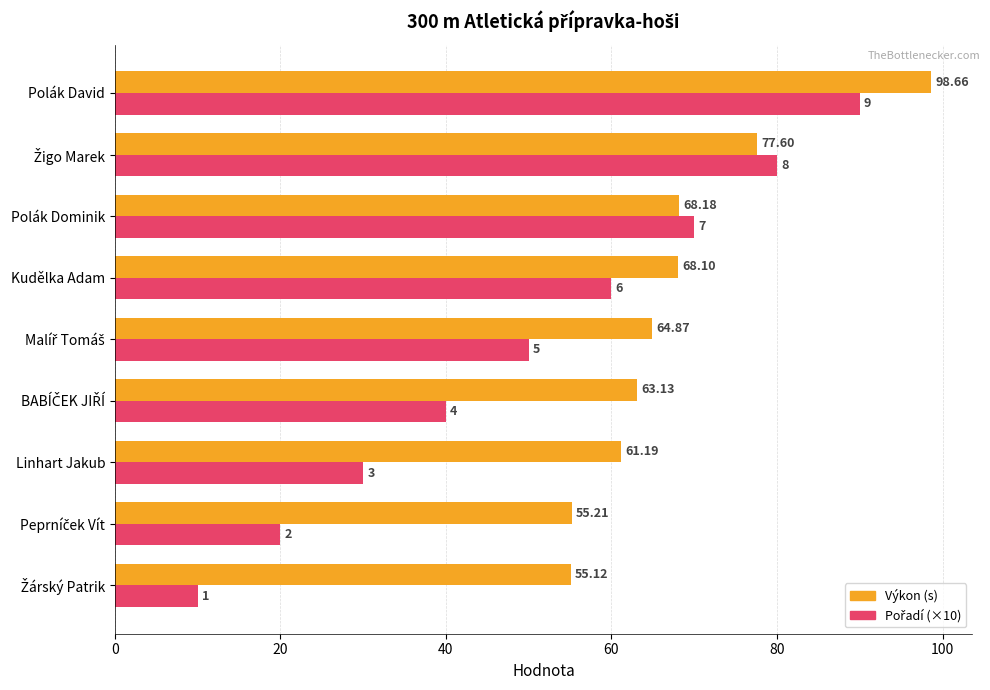

Which category has the highest value in the Výkon (s) series?

Polák David